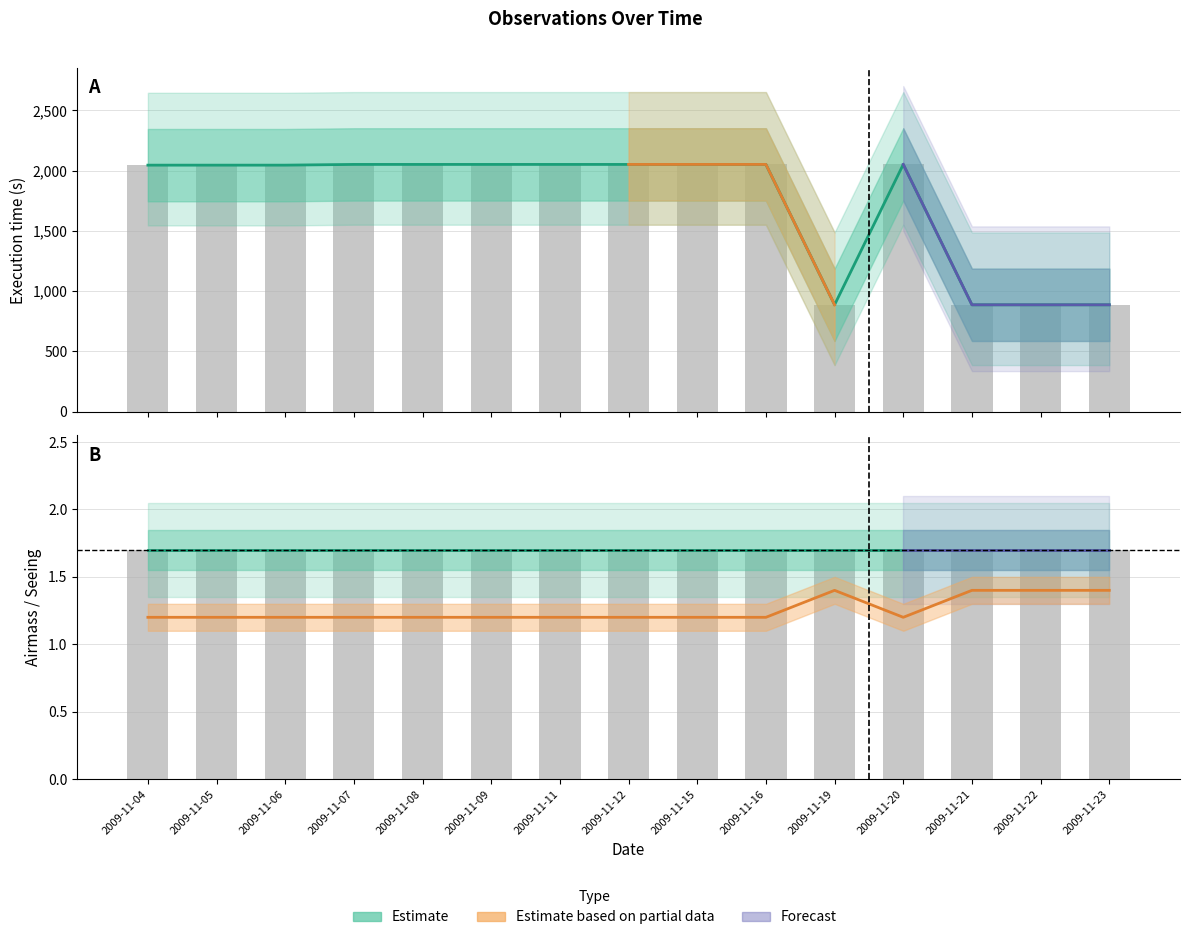

The Seeing series shows 2.1 at 2009-11-23. True or false?

False